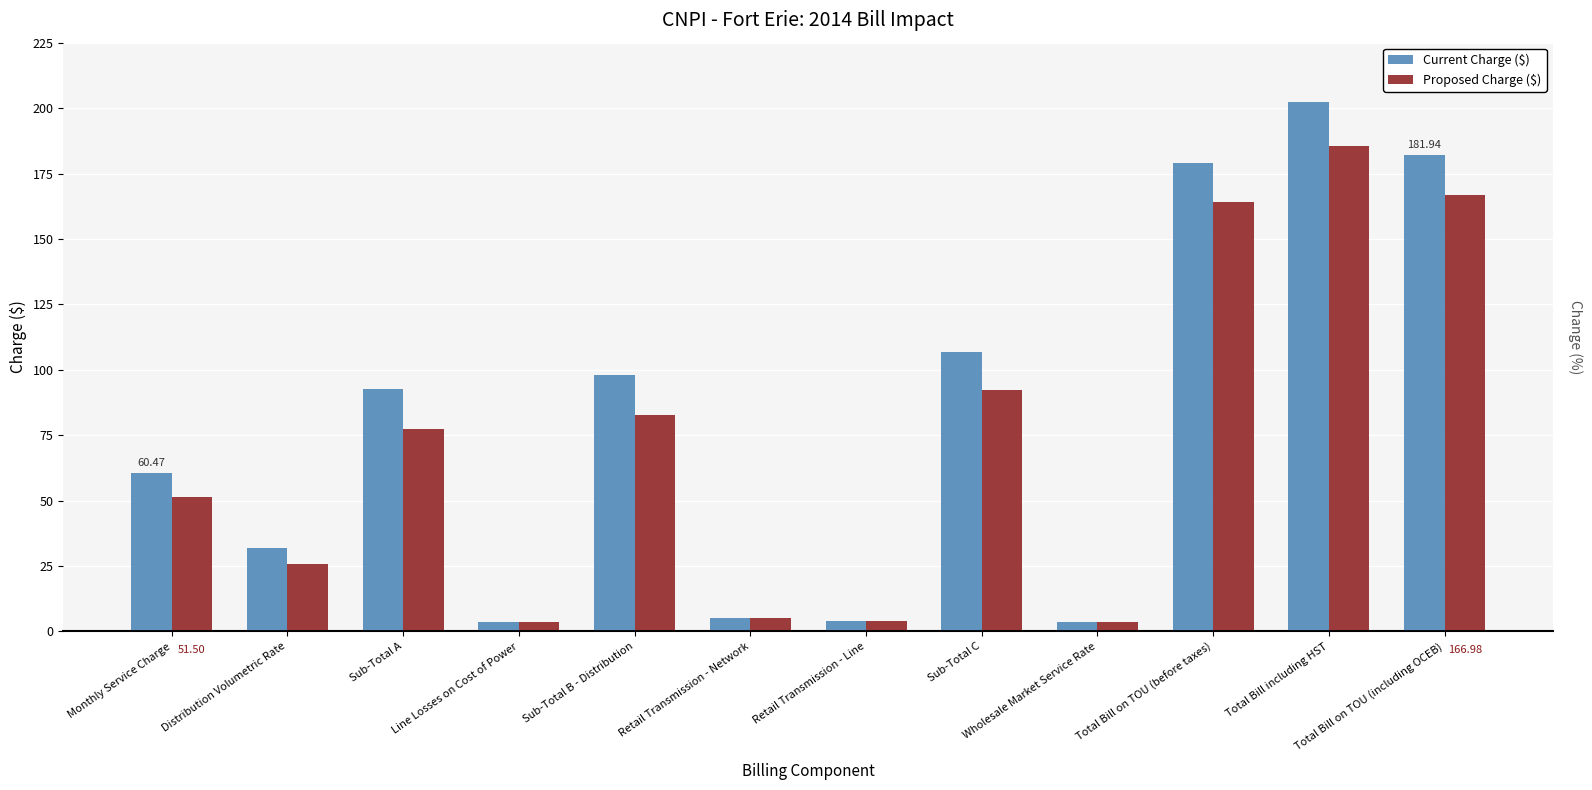

At how many categories does at least one series exceed 88?

6